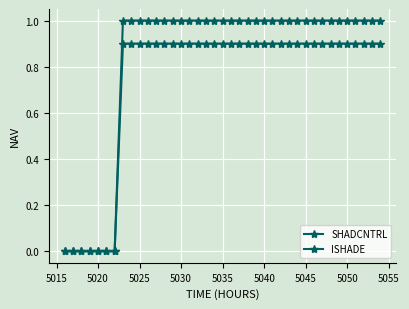

Does the chart have visible grid lines?

Yes